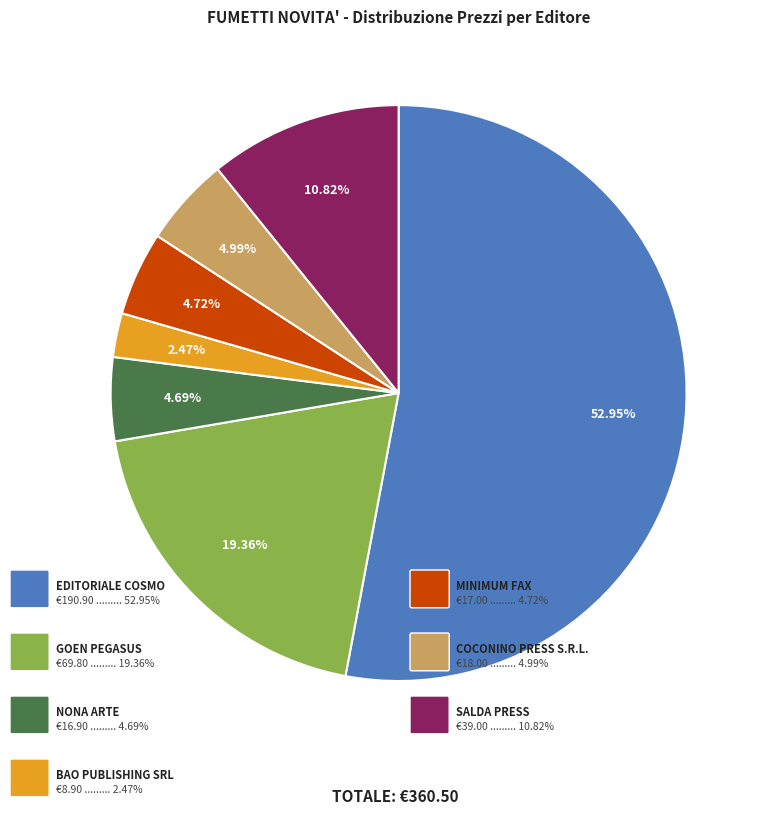

Does any single category account for the majority?

Yes